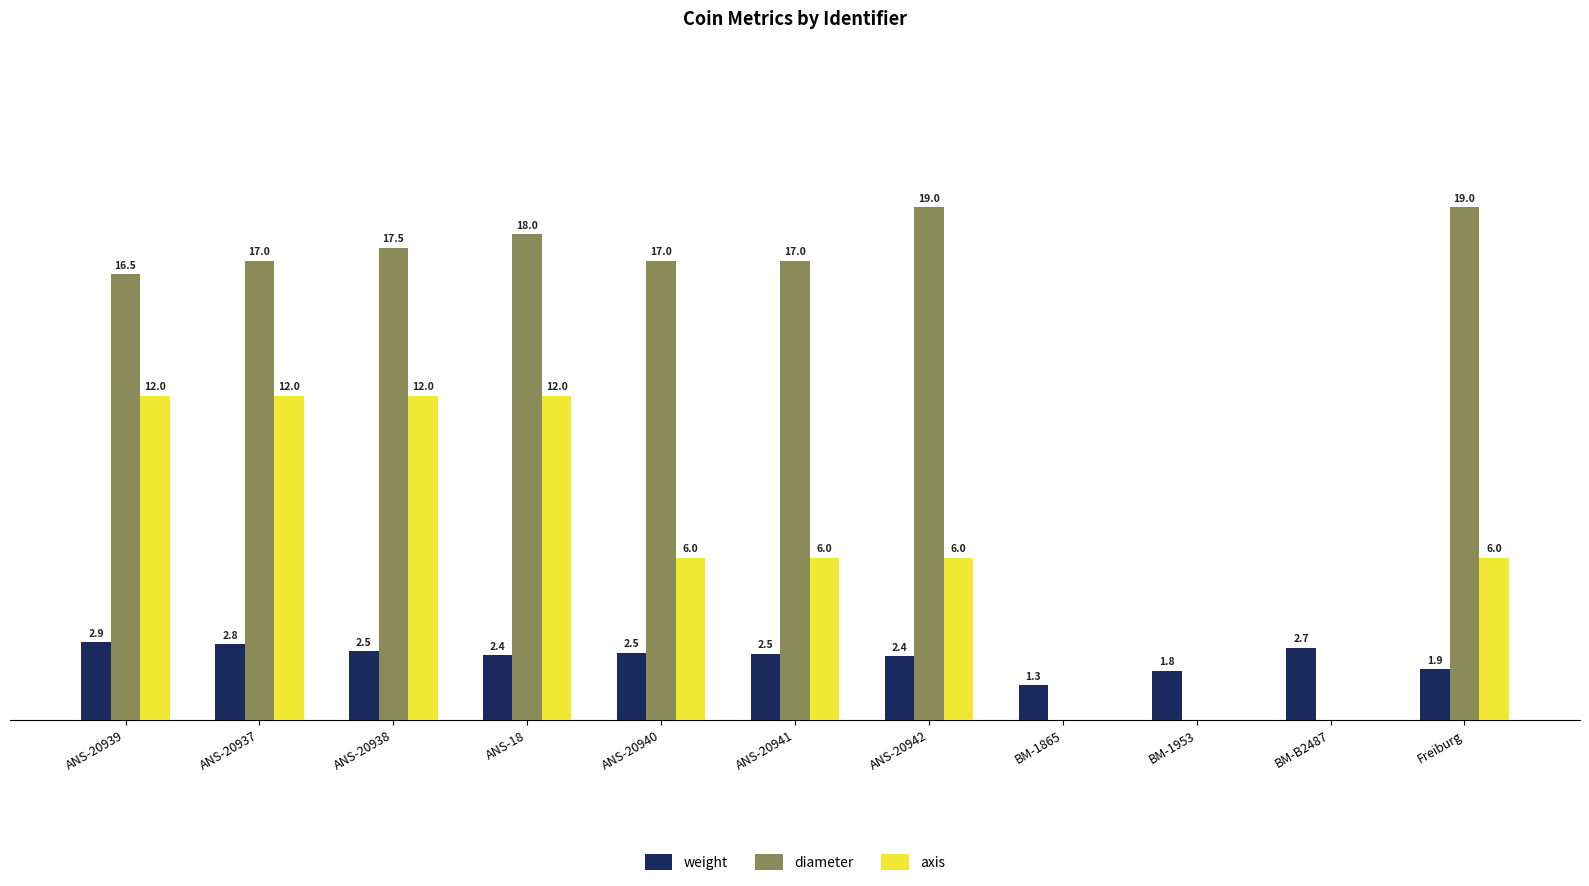

What are all the series names shown in the legend?

weight, diameter, axis